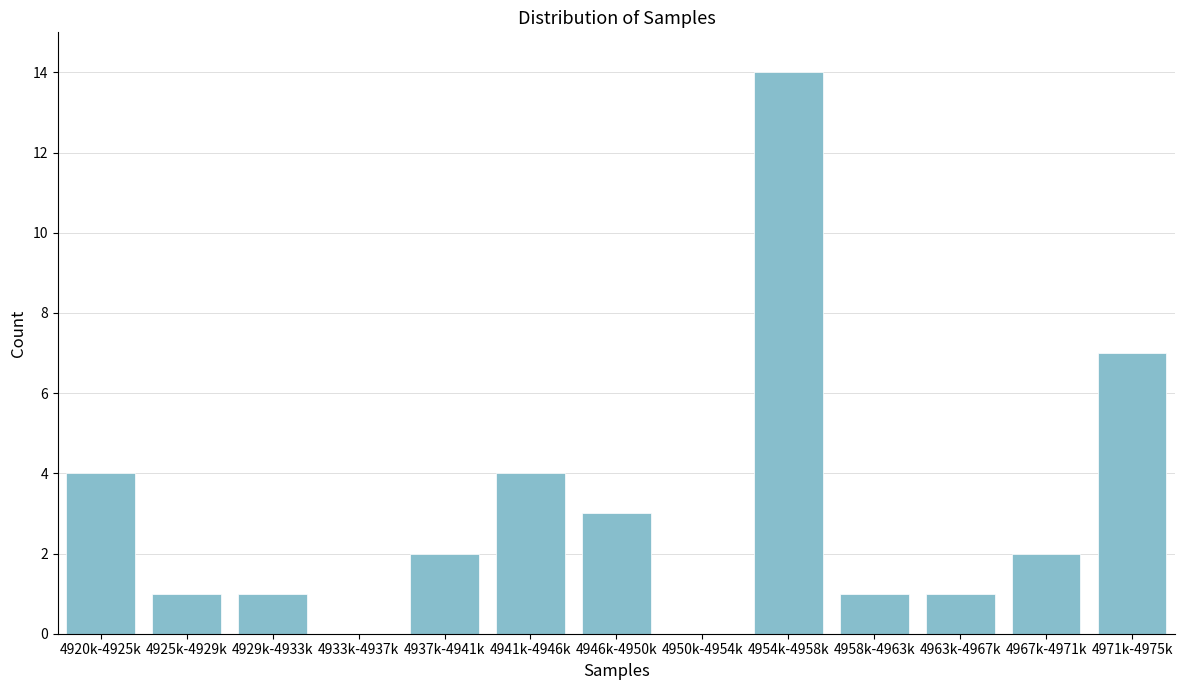

Reading left to right, transcribe all the data shown in this chart.

4920k-4925k=4	4925k-4929k=1	4929k-4933k=1	4933k-4937k=0	4937k-4941k=2	4941k-4946k=4	4946k-4950k=3	4950k-4954k=0	4954k-4958k=14	4958k-4963k=1	4963k-4967k=1	4967k-4971k=2	4971k-4975k=7